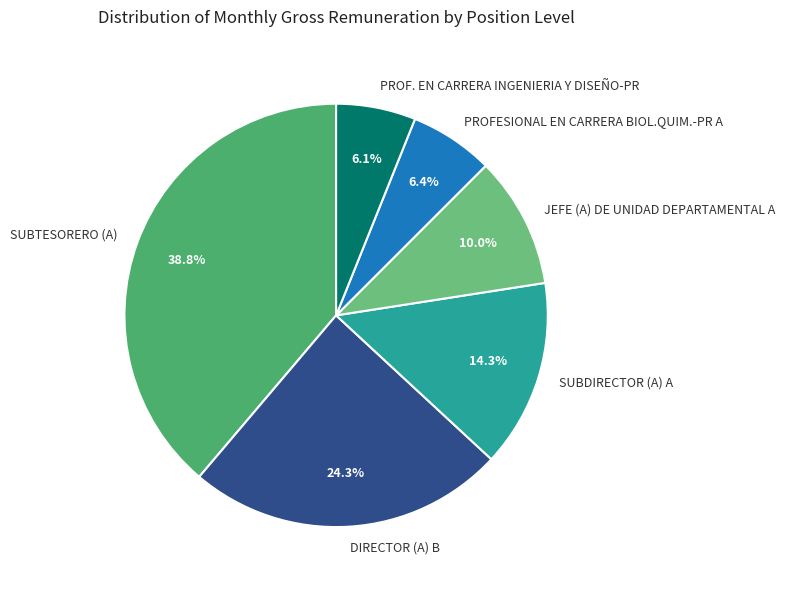

Count the number of slices in the pie.

6